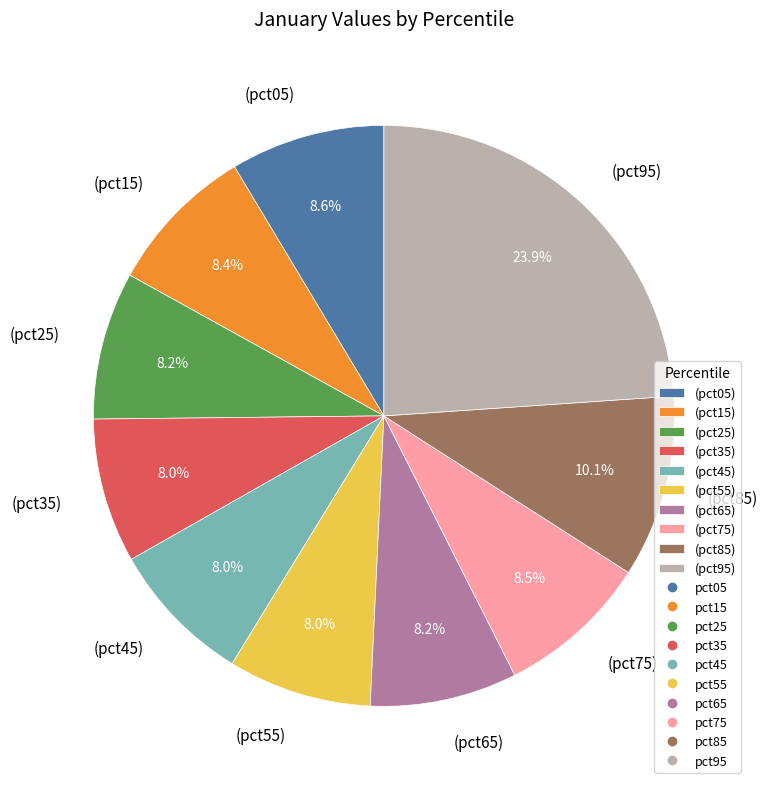

Which has a higher value, (pct95) or (pct85)?

(pct95)